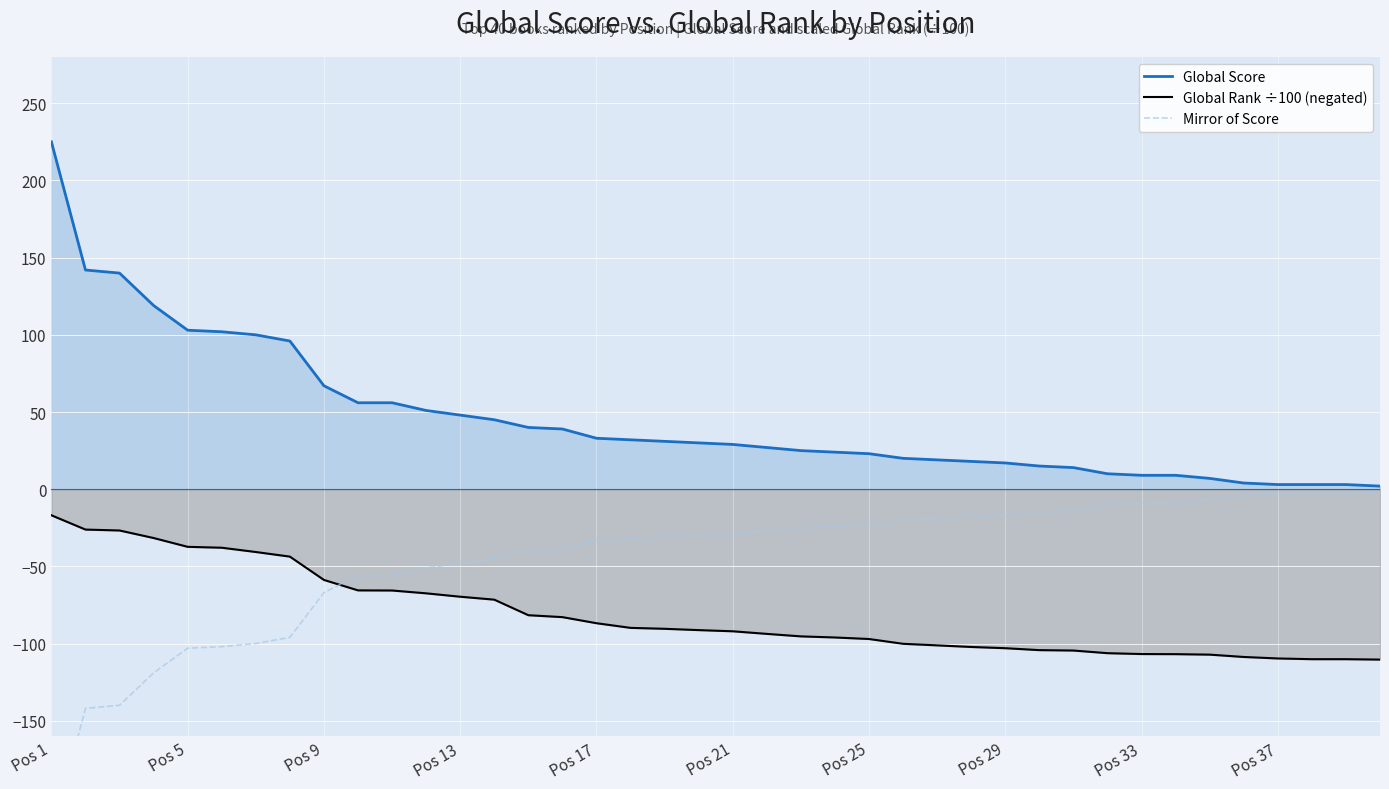

How many data points in Global Score are above 30?

19